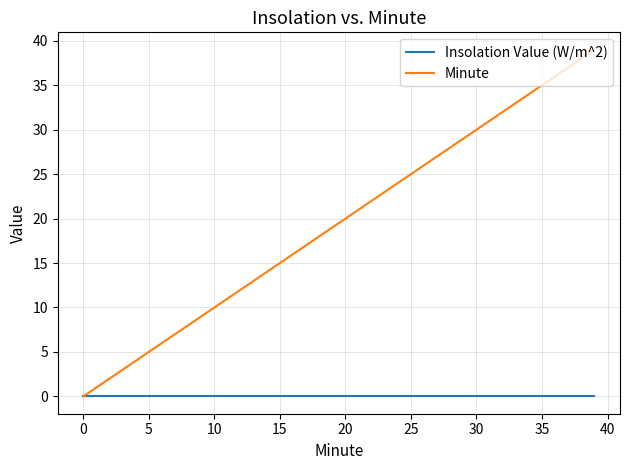

List the series in order of their overall mean, highest first.

Minute, Insolation Value (W/m^2)